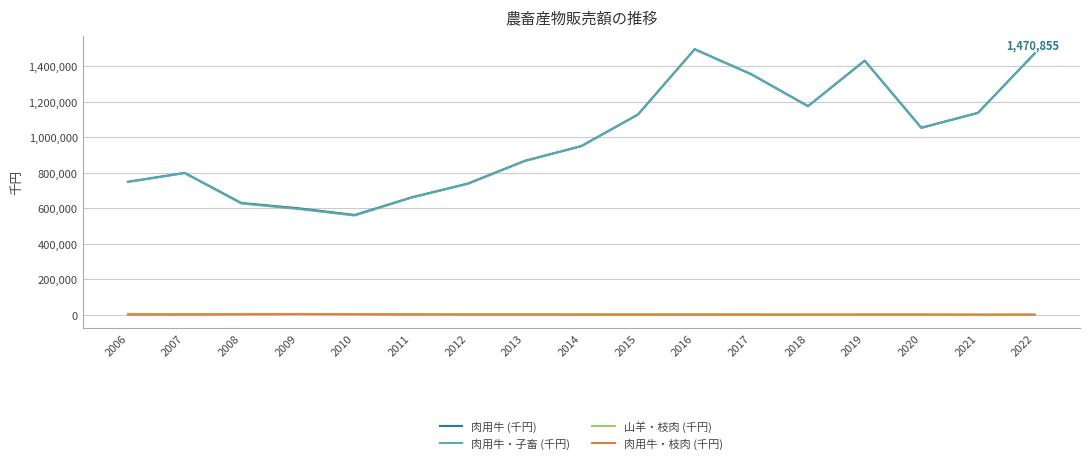

What is the difference between the highest and lowest values at 2019?

1428844